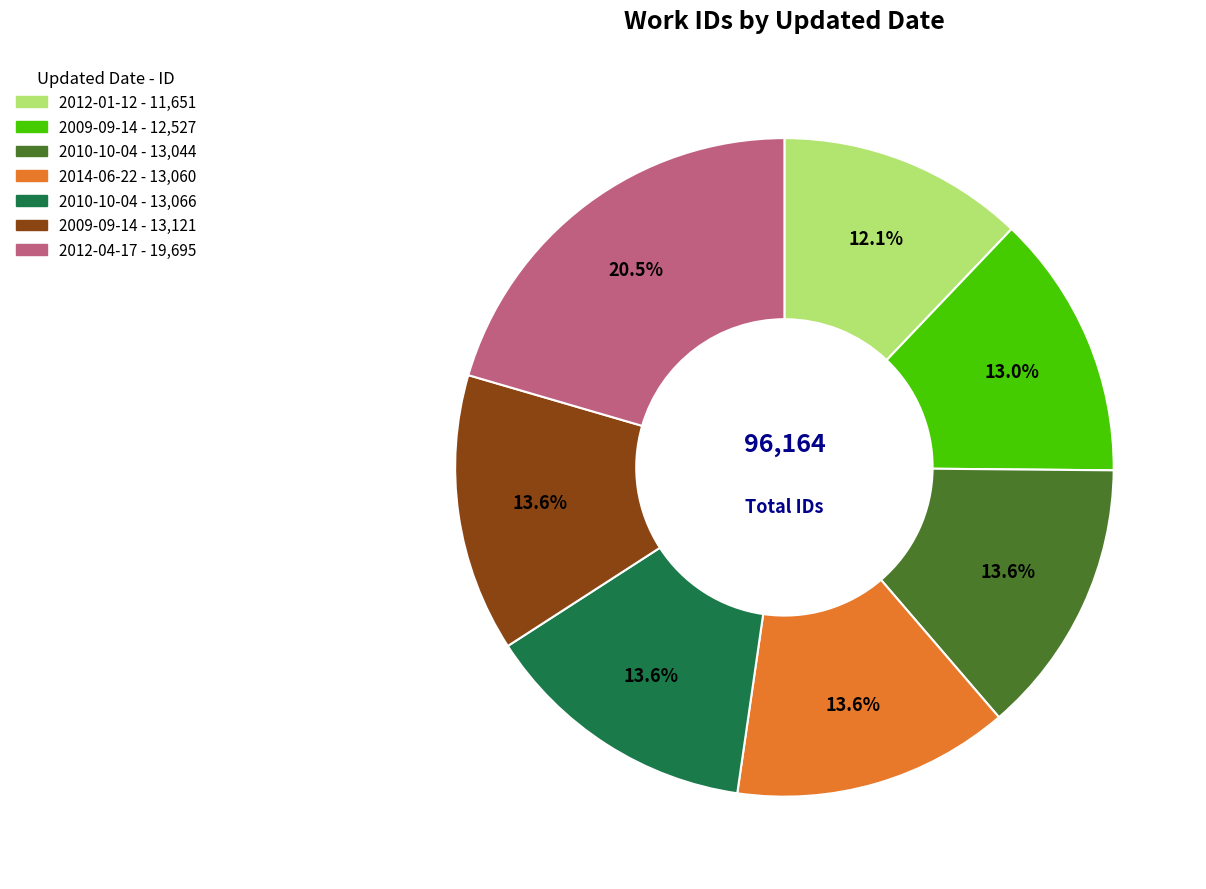

Is there any slice that represents more than half of the pie?

No